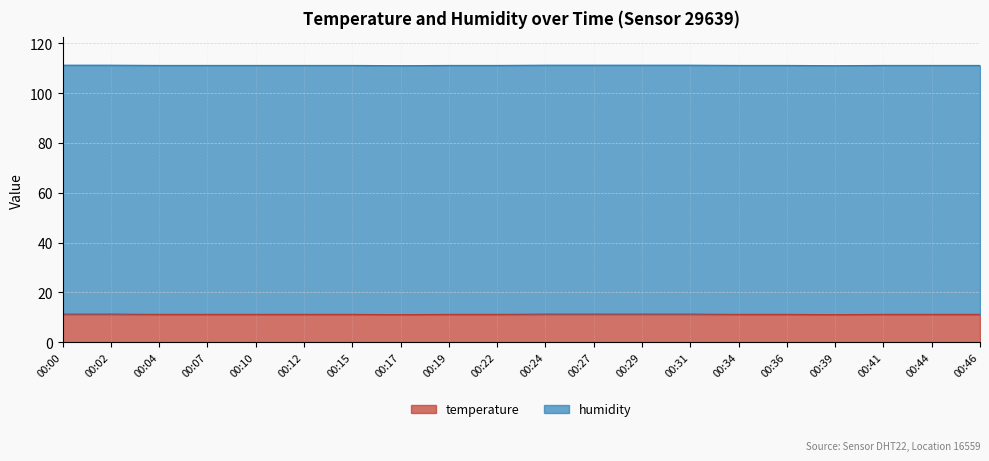

What value does the data have at 00:17?

11.1